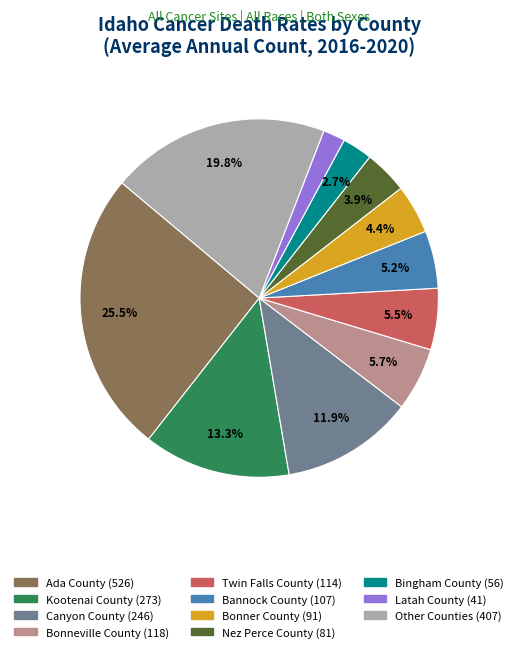

Is there any slice that represents more than half of the pie?

No